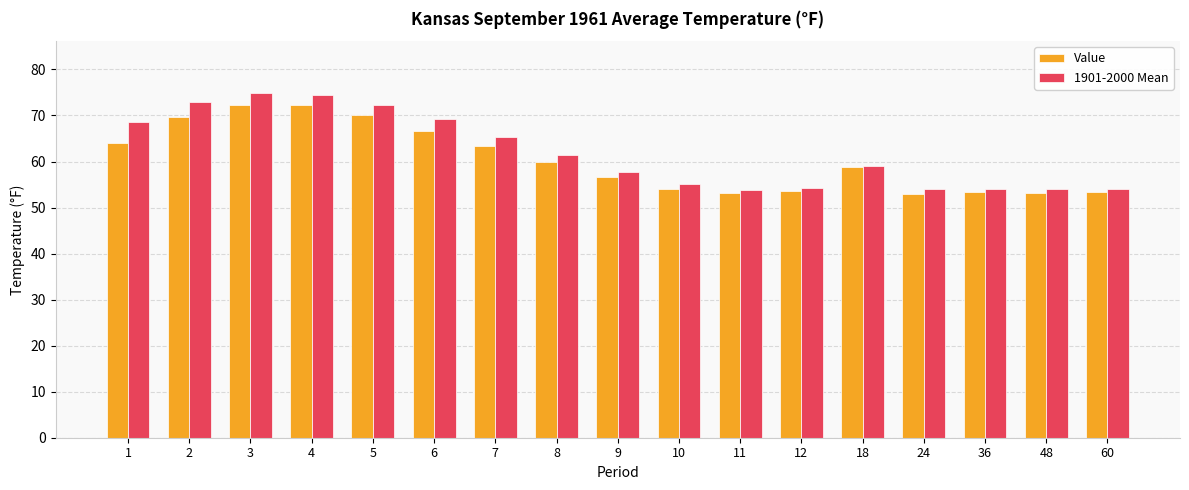

What is the greatest value displayed?

74.9